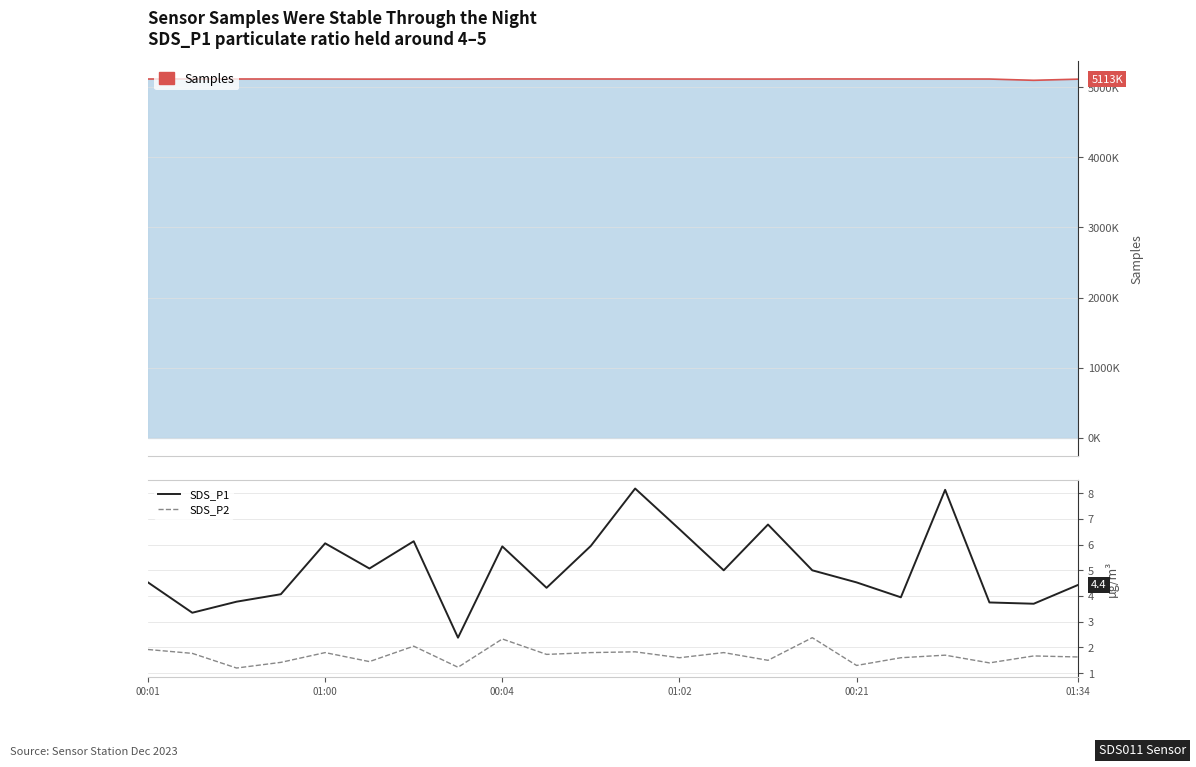

The value of SDS_P1 at 00:21 is 4.5. True or false?

True